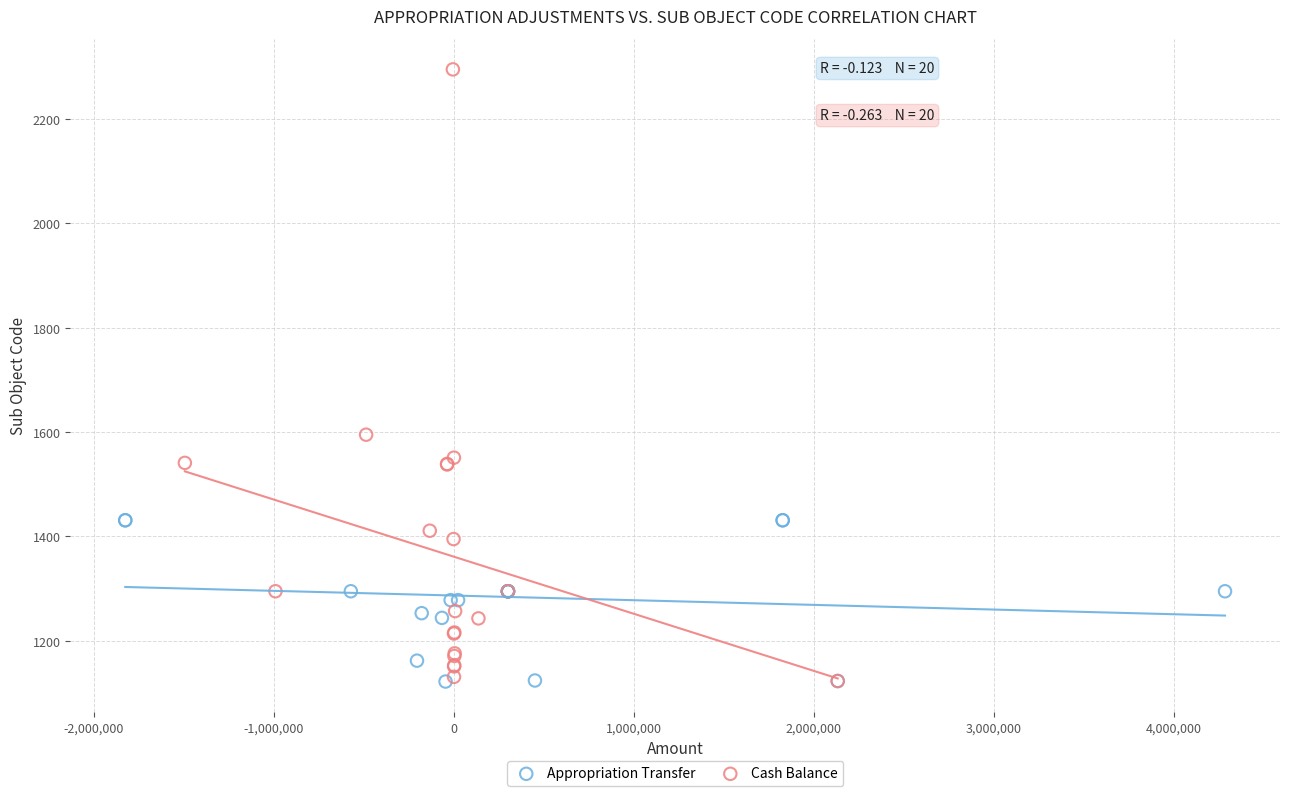

Which series reaches the maximum Y coordinate?

Cash Balance